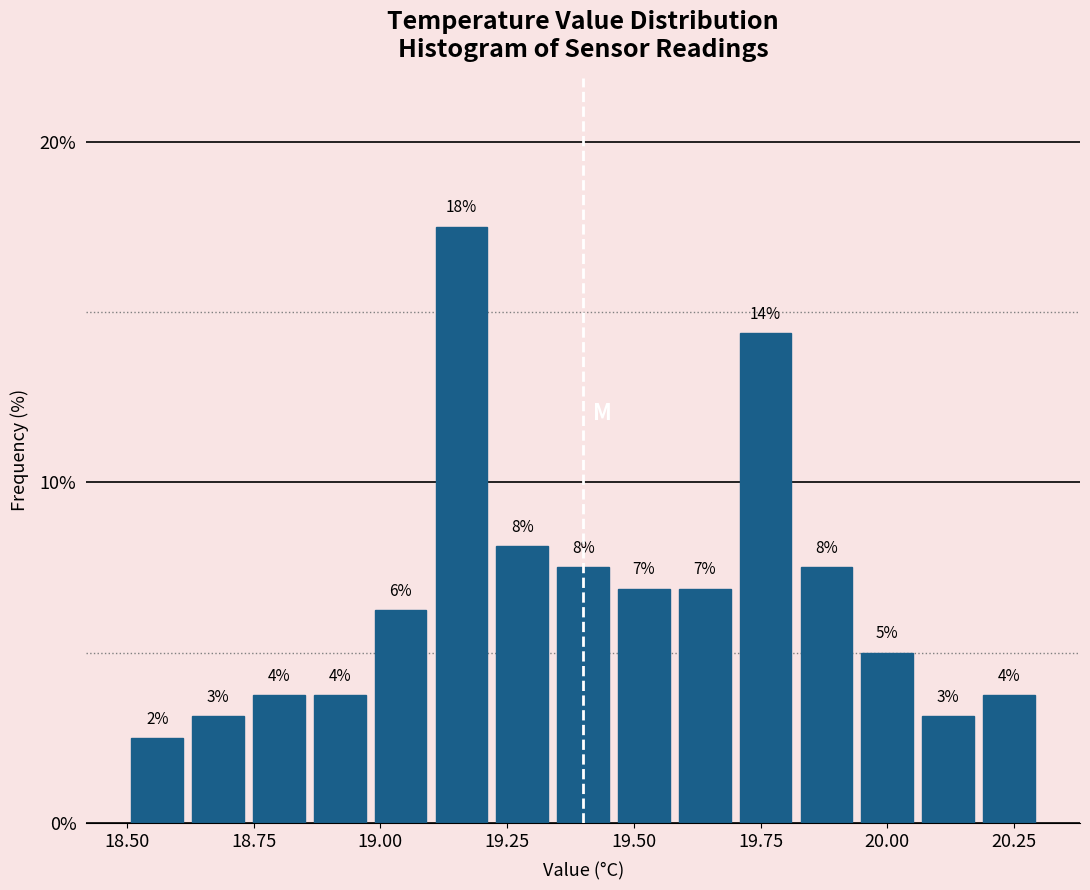

Around what value on the x-axis is the tallest bar? Give the approximate position of its centre, as read against the axis.

19.15